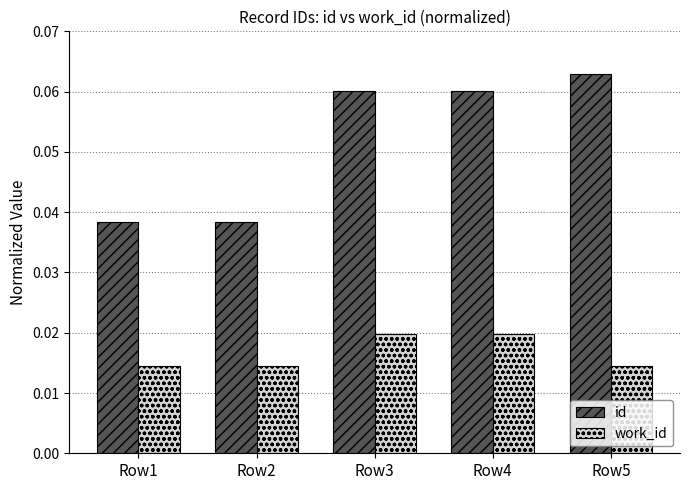

At which label does id reach its peak?

Row5